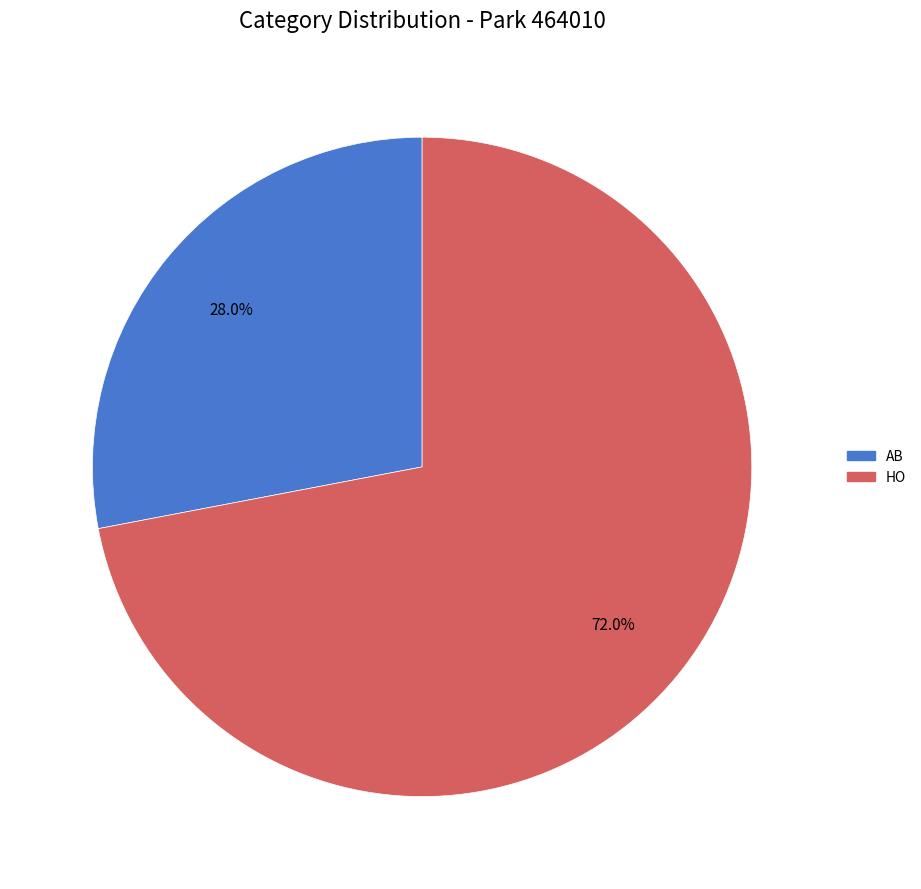

The HO slice represents 58% of the pie. True or false?

False